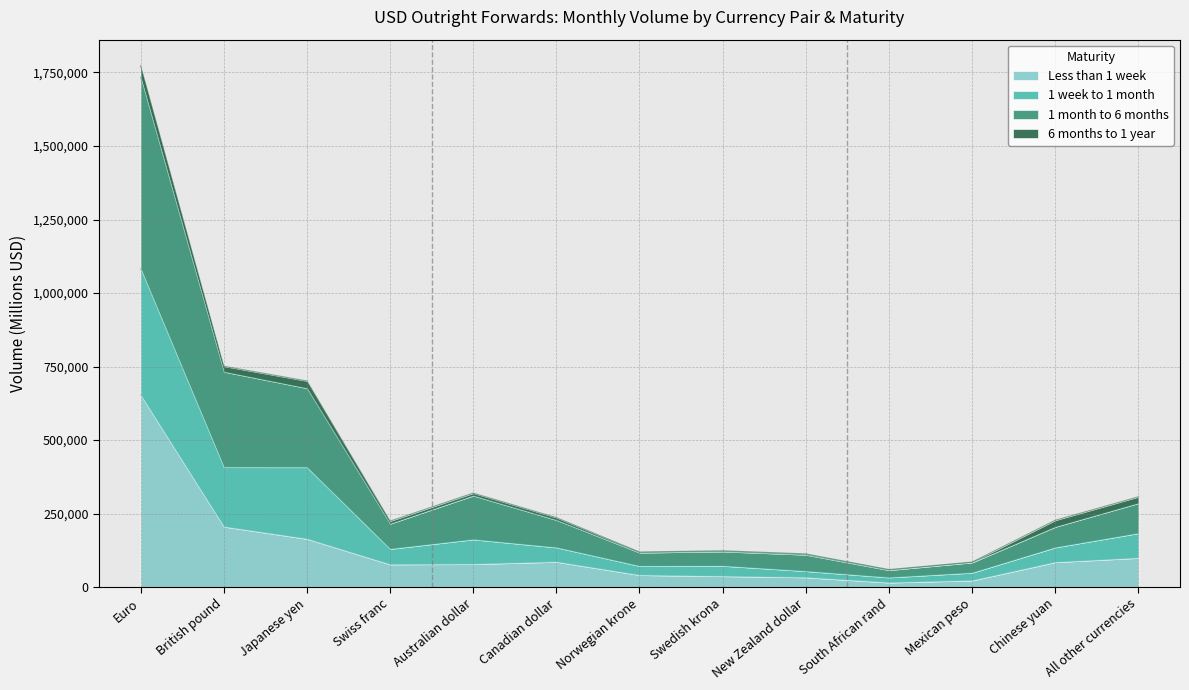

How many interior local valleys does the 1 week to 1 month series have?

3